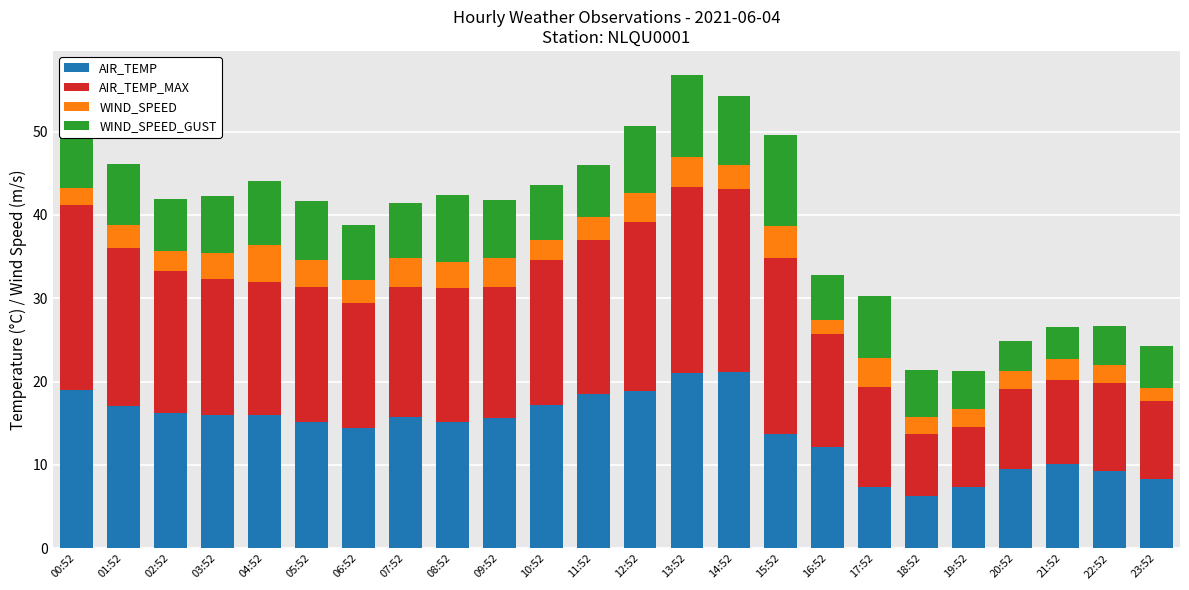

What is the highest value of the AIR_TEMP series?

21.2